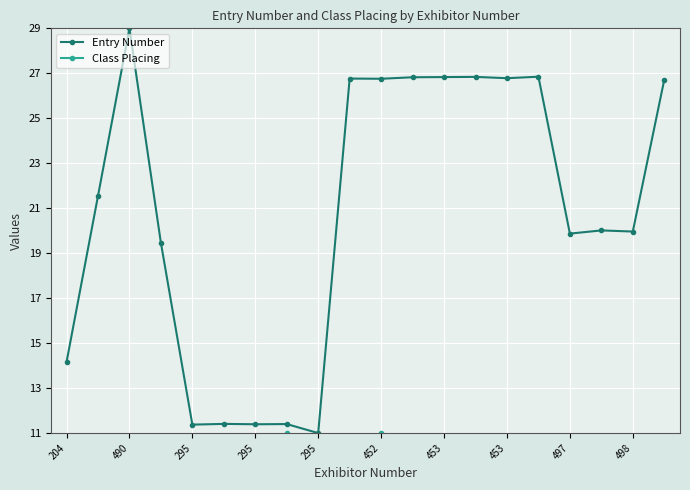

At which label is Class Placing closest to 6?

204